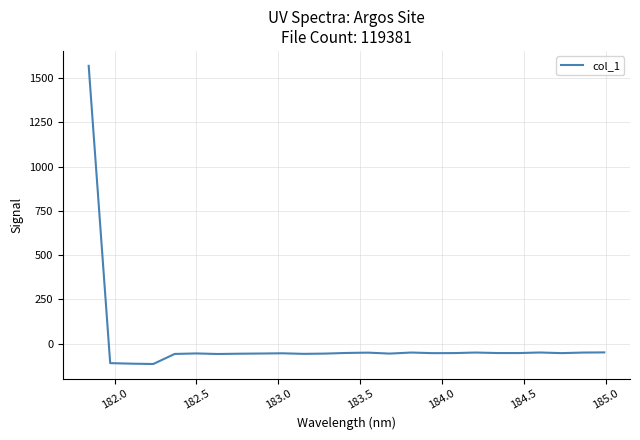

What is the maximum value shown in the chart?

1569.1